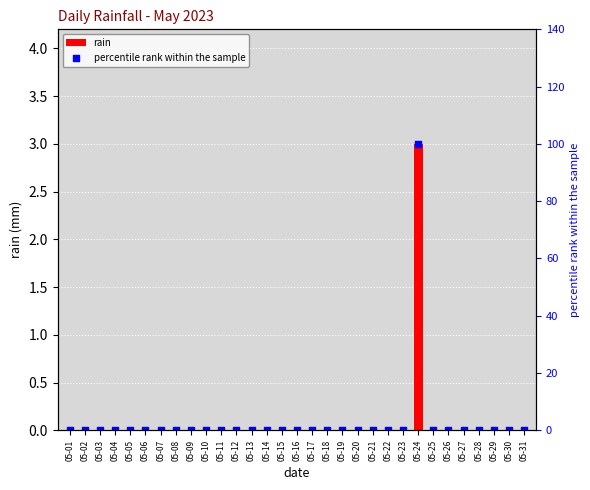

Which series contains the lowest Y value?

rain